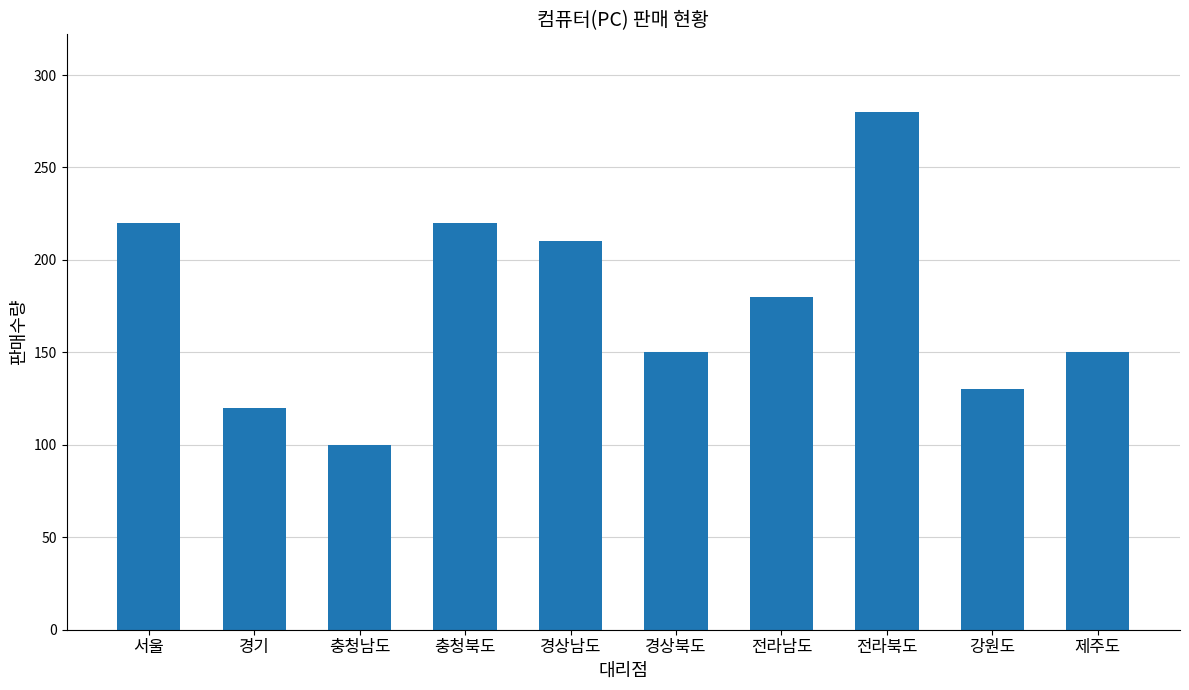

The chart shows a value of 280 at 전라북도. True or false?

True